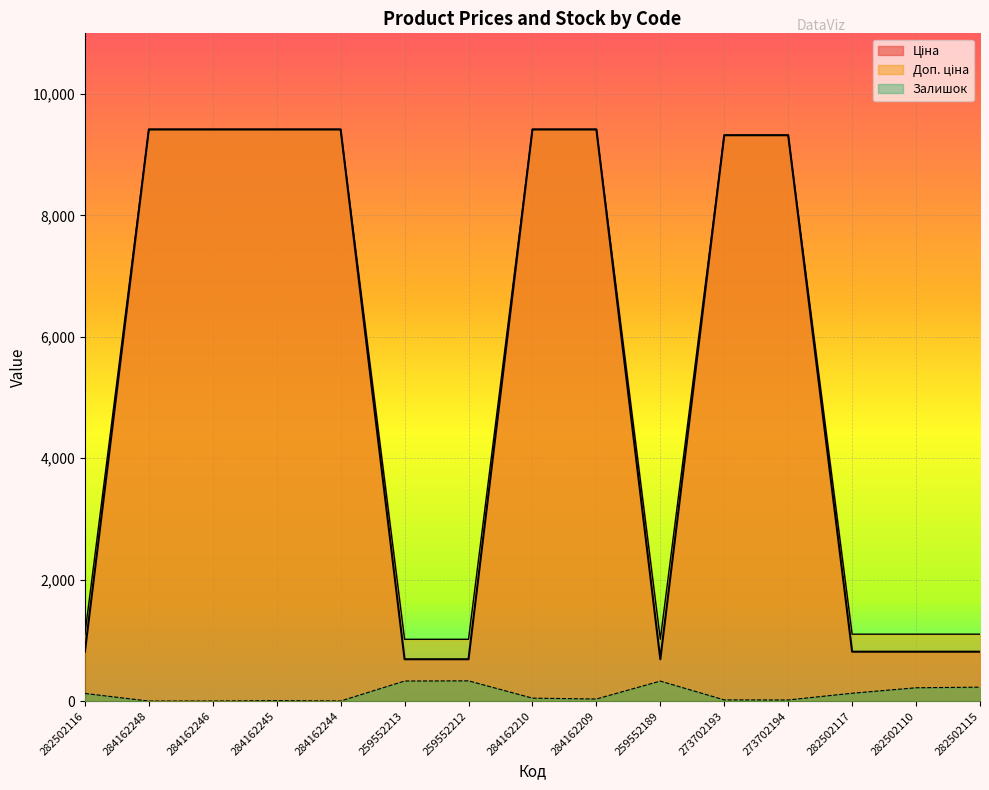

True or false: Доп. ціна has a value of 2987.4 at 273702193.

False